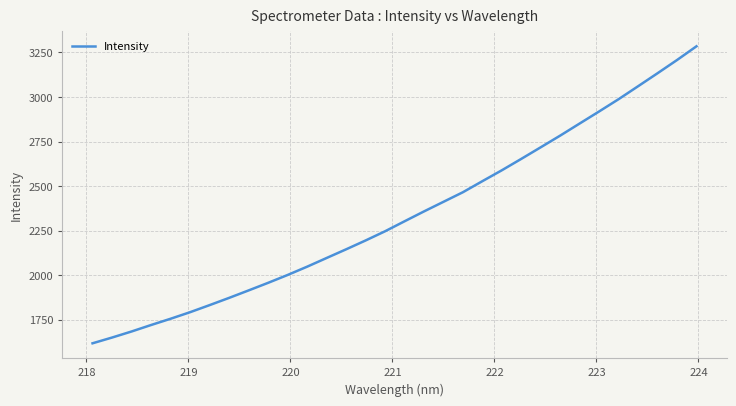

How many values exceed 2302?

16